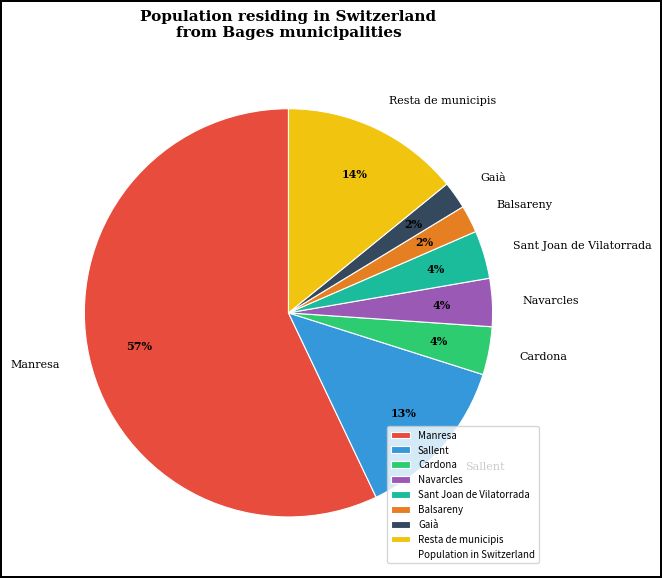

Count the number of slices in the pie.

8